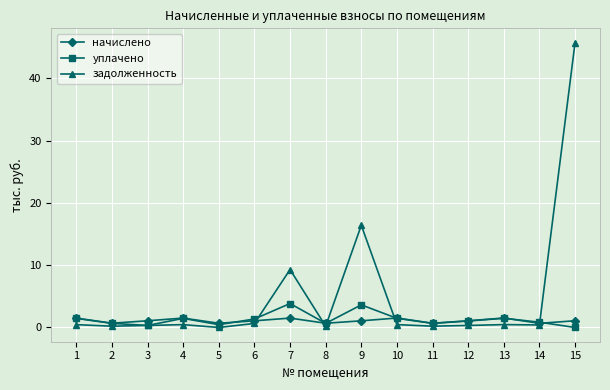

How many interior local peaks does the уплачено series have?

4